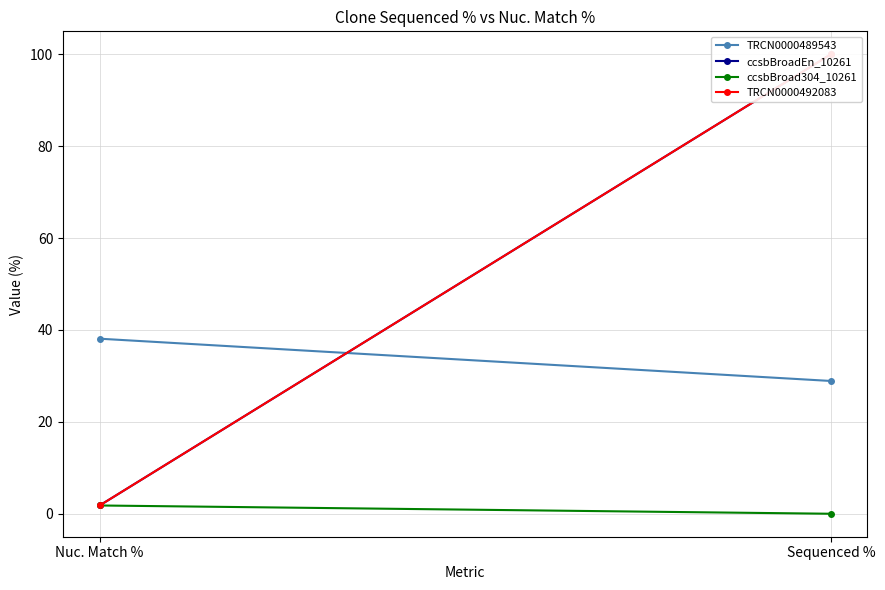

What is the difference between the ccsbBroad304_10261 values at Sequenced % and Nuc. Match %?

1.8